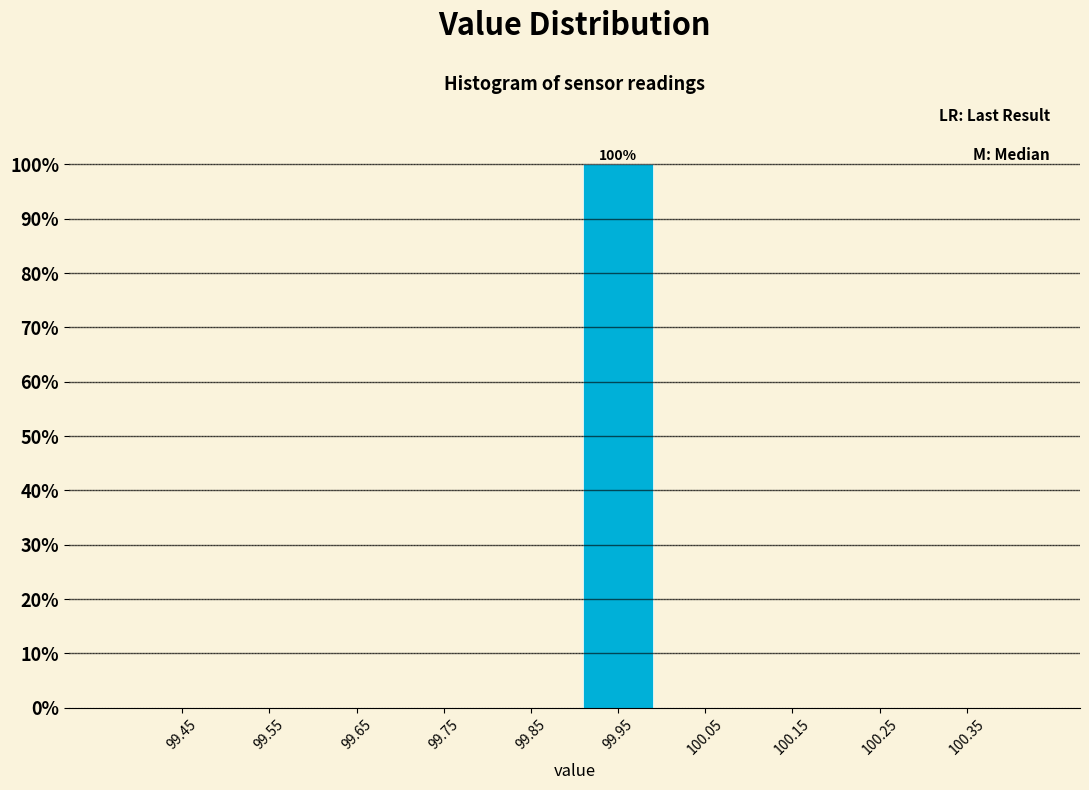

Which range on the x-axis has the tallest bar?

99.9 to 100.0